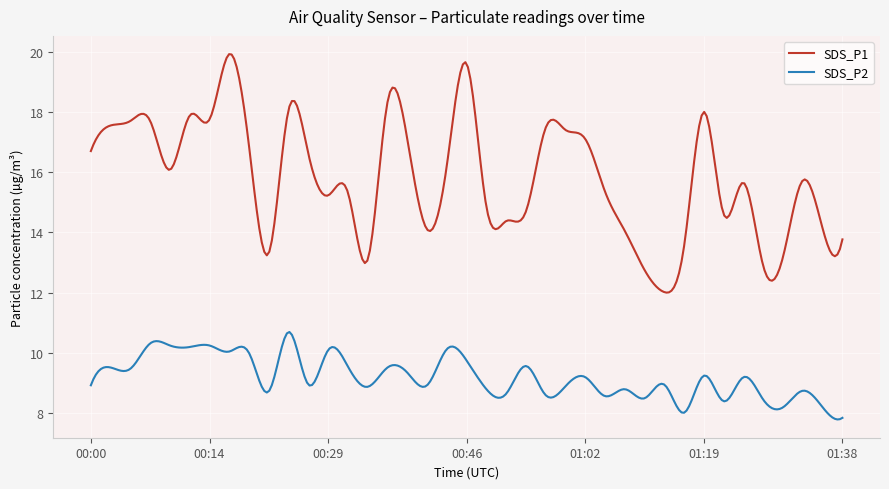

What is the sum of all SDS_P1 values?

4747.4